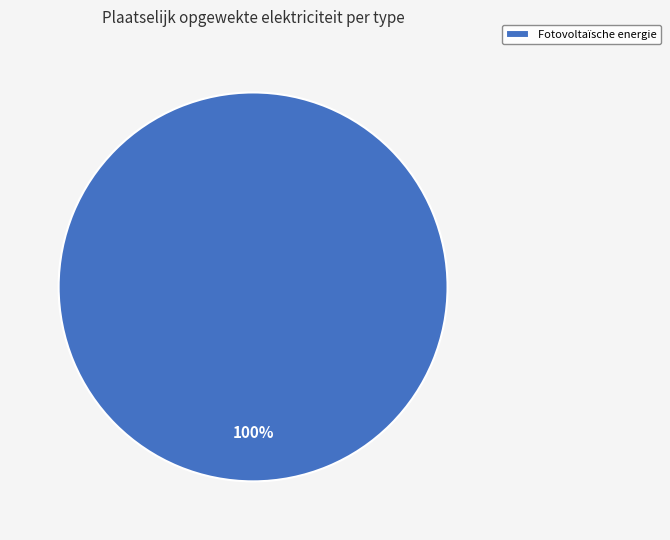

Rank the categories by value from highest to lowest.

Fotovoltaïsche energie